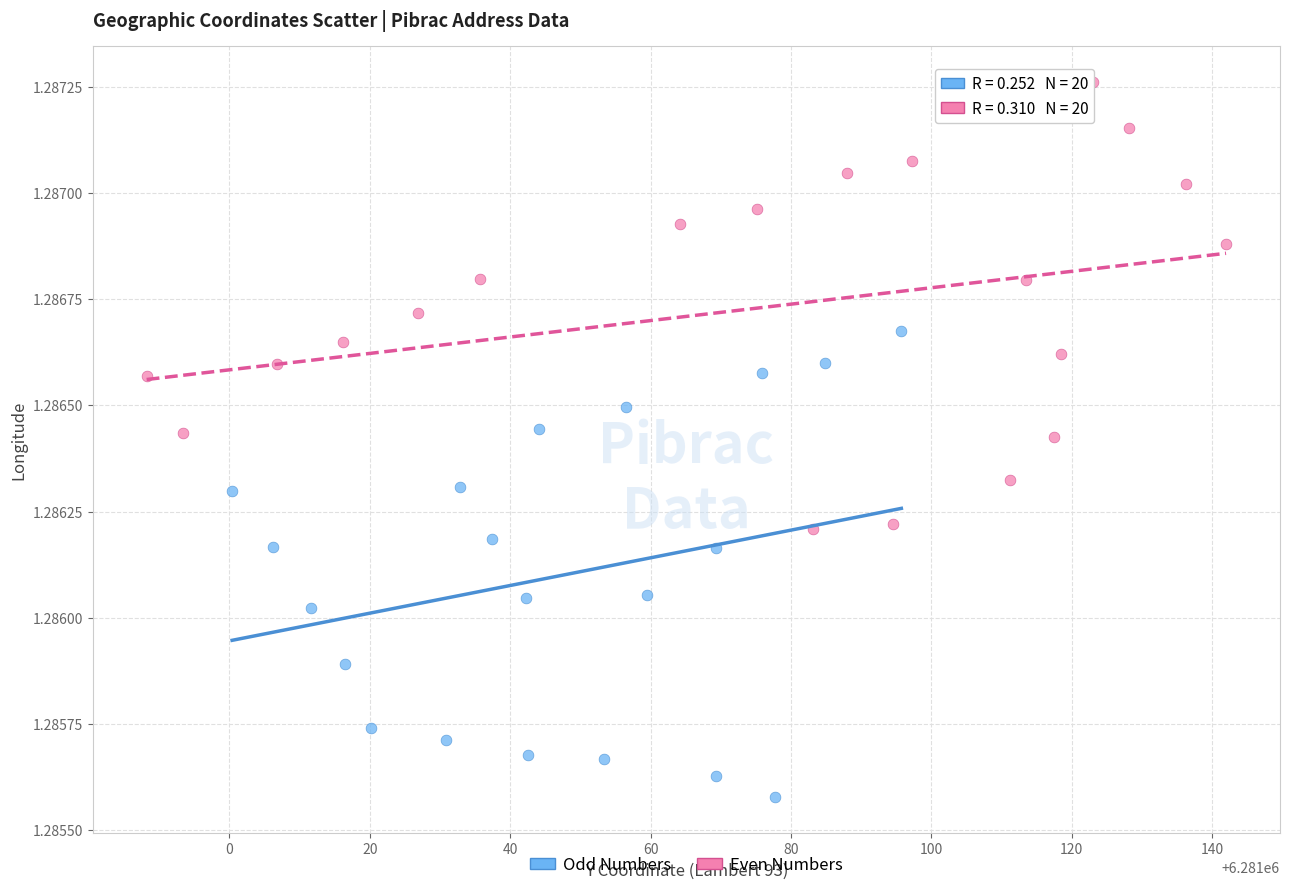

Which series reaches the minimum Y coordinate?

Odd Numbers